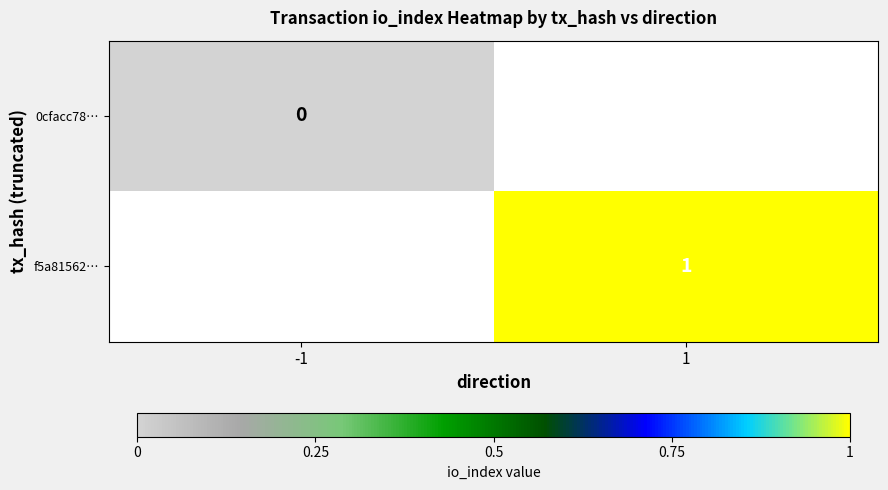

The f5a81562… series shows 1 at 1. True or false?

True